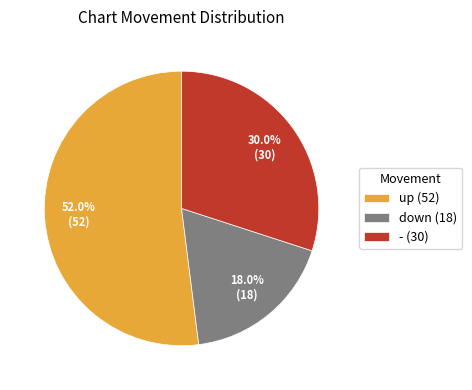

What percentage is NOT represented by -?

70.0%